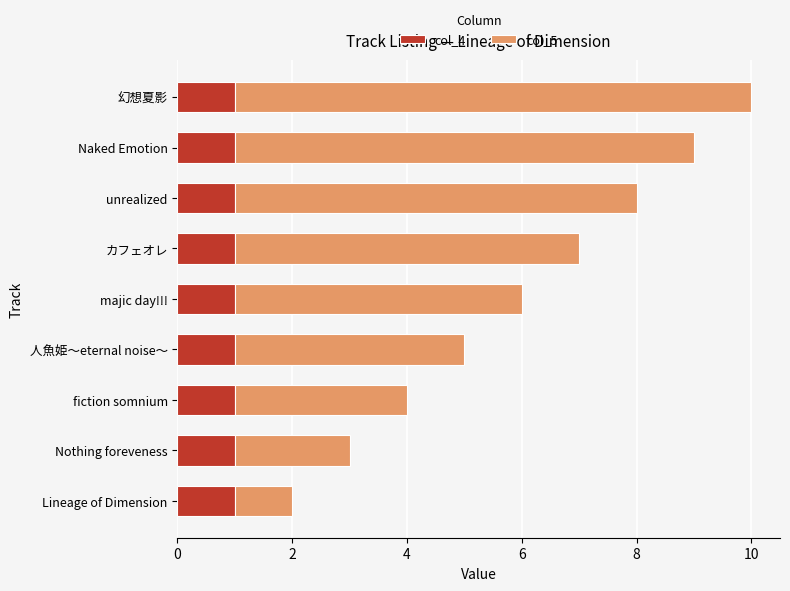

At which category is the sum across all series the highest?

幻想夏影